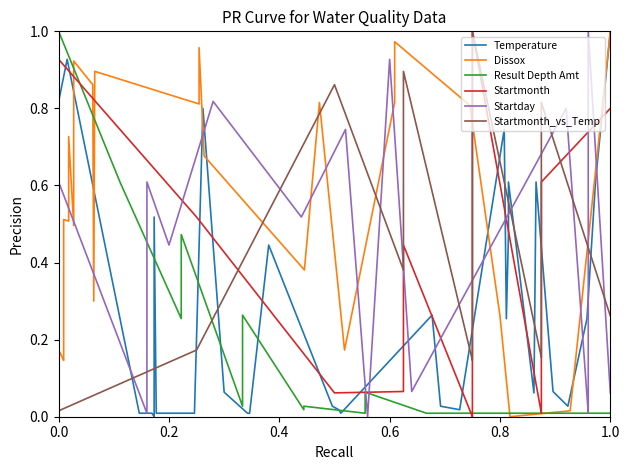

What is the sum of all Startmonth values?

8.8